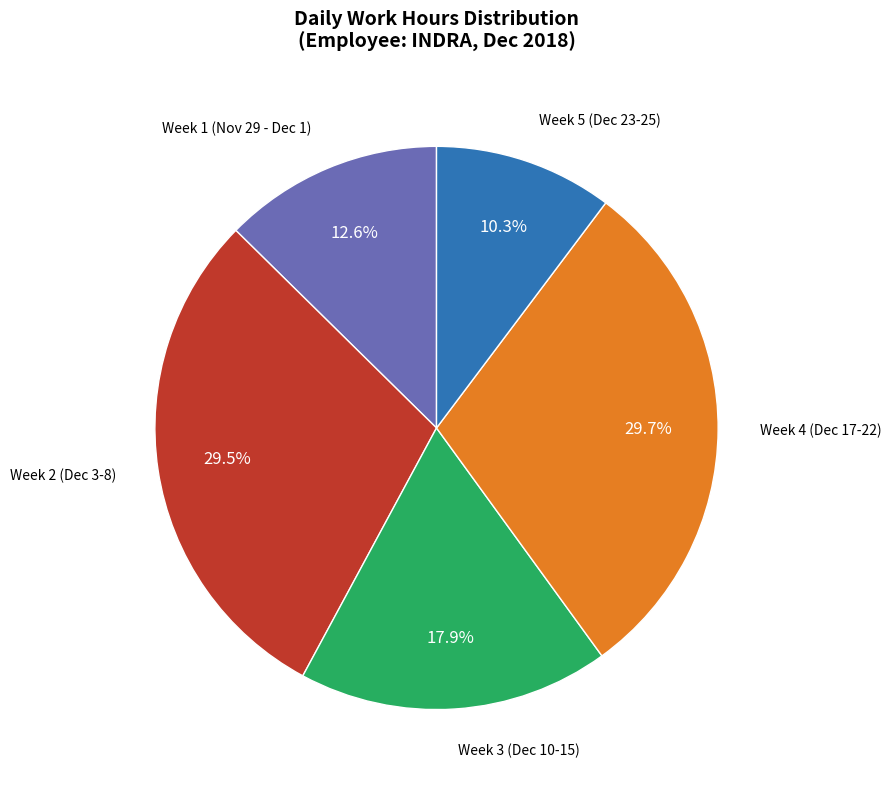

Does any single category account for the majority?

No